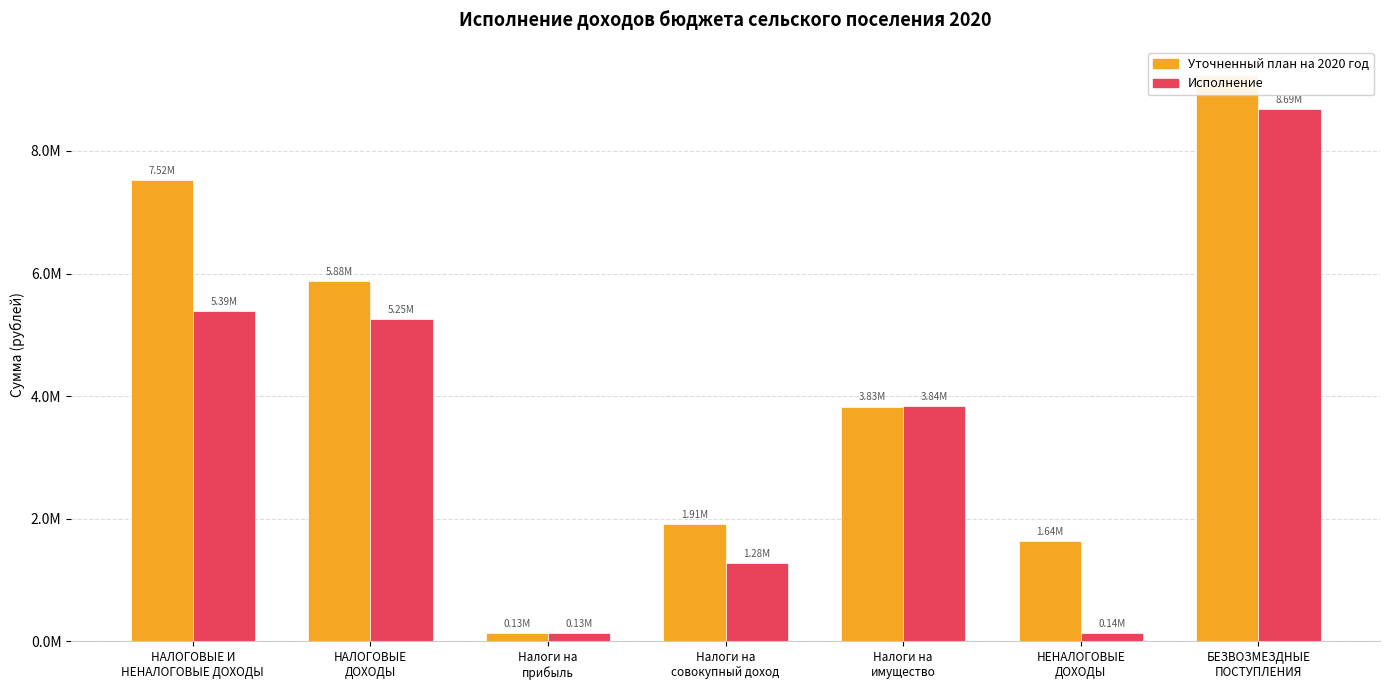

Rank the series by their average value, from lowest to highest.

Исполнение, Уточненный план на 2020 год